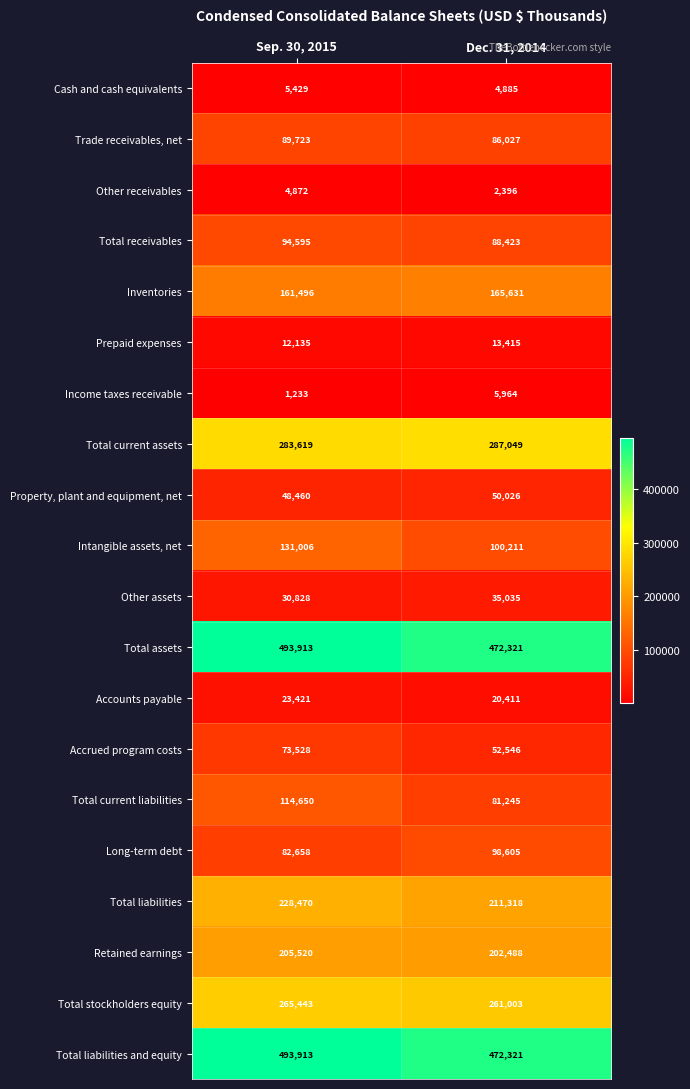

Which category has the highest value across all series?

Sep. 30, 2015